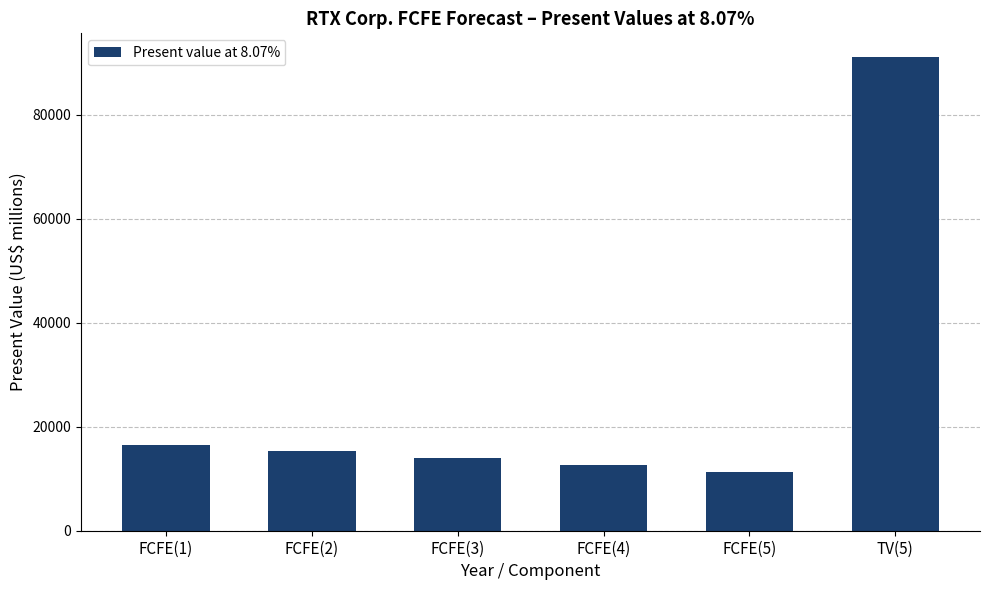

What position from the right is FCFE(3)?

4